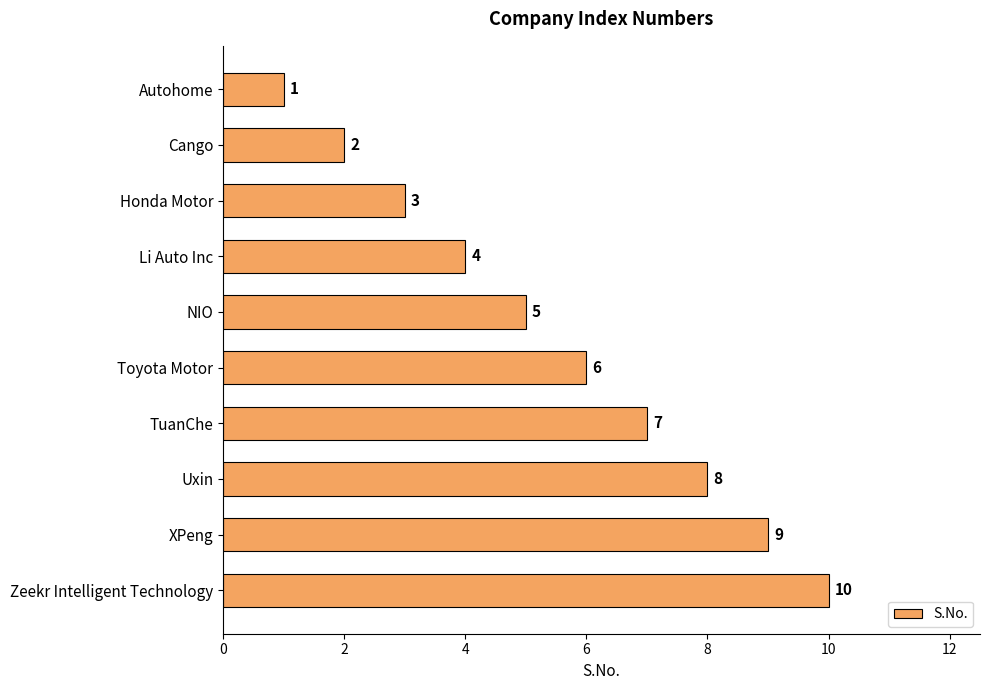

What is the average value?

6